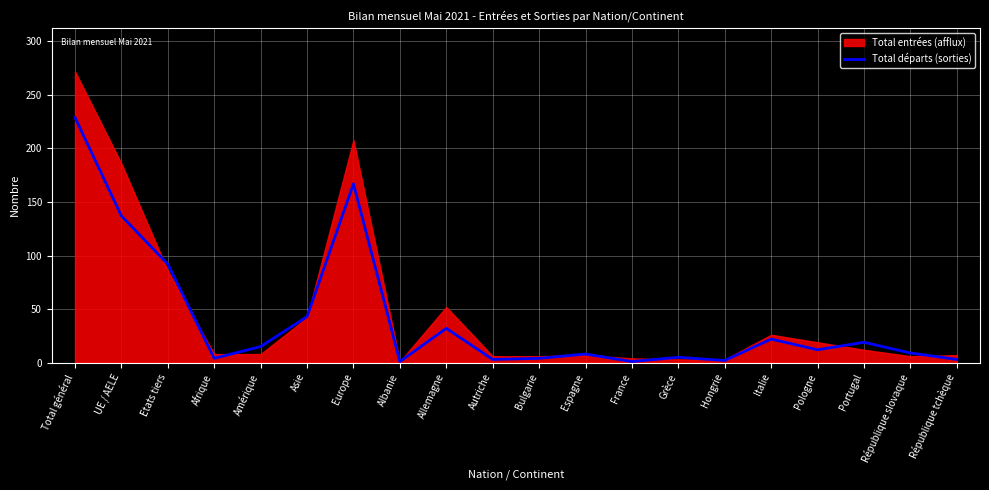

What is the label of the 4th point from the right?

Pologne